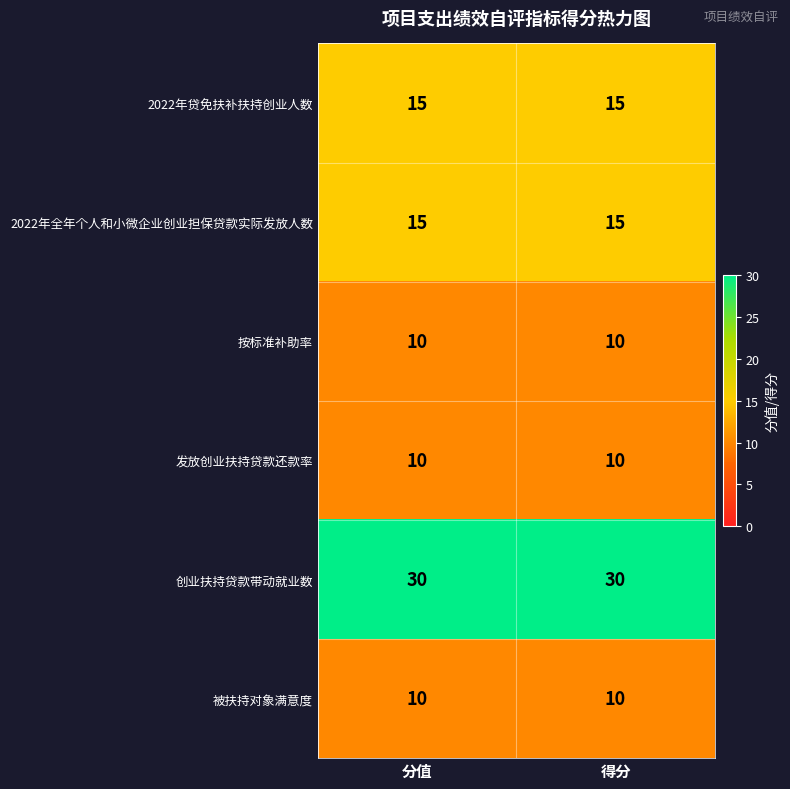

Reading right to left, list all the values displayed in this chart.

2022年贷免扶补扶持创业人数: 15	15
2022年全年个人和小微企业创业担保贷款实际发放人数: 15	15
按标准补助率: 10	10
发放创业扶持贷款还款率: 10	10
创业扶持贷款带动就业数: 30	30
被扶持对象满意度: 10	10